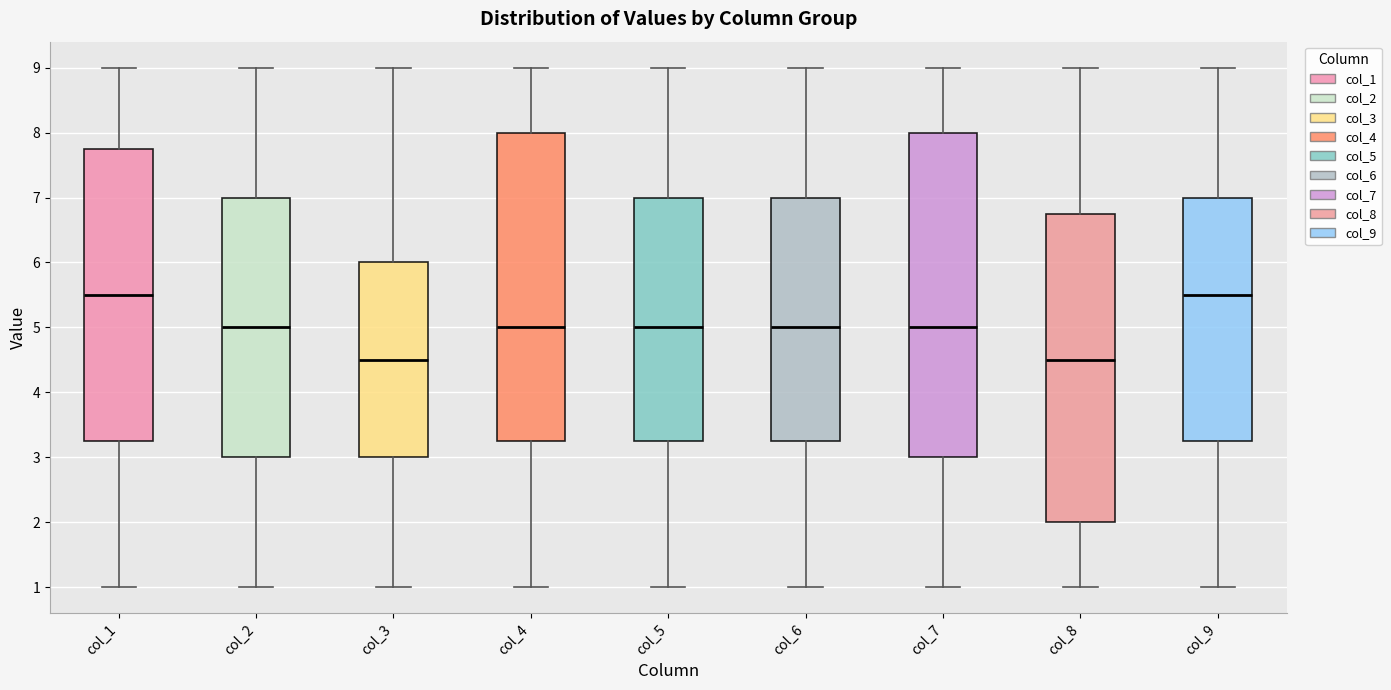

Which box is the tallest, from its lower edge to its upper edge?

col_7